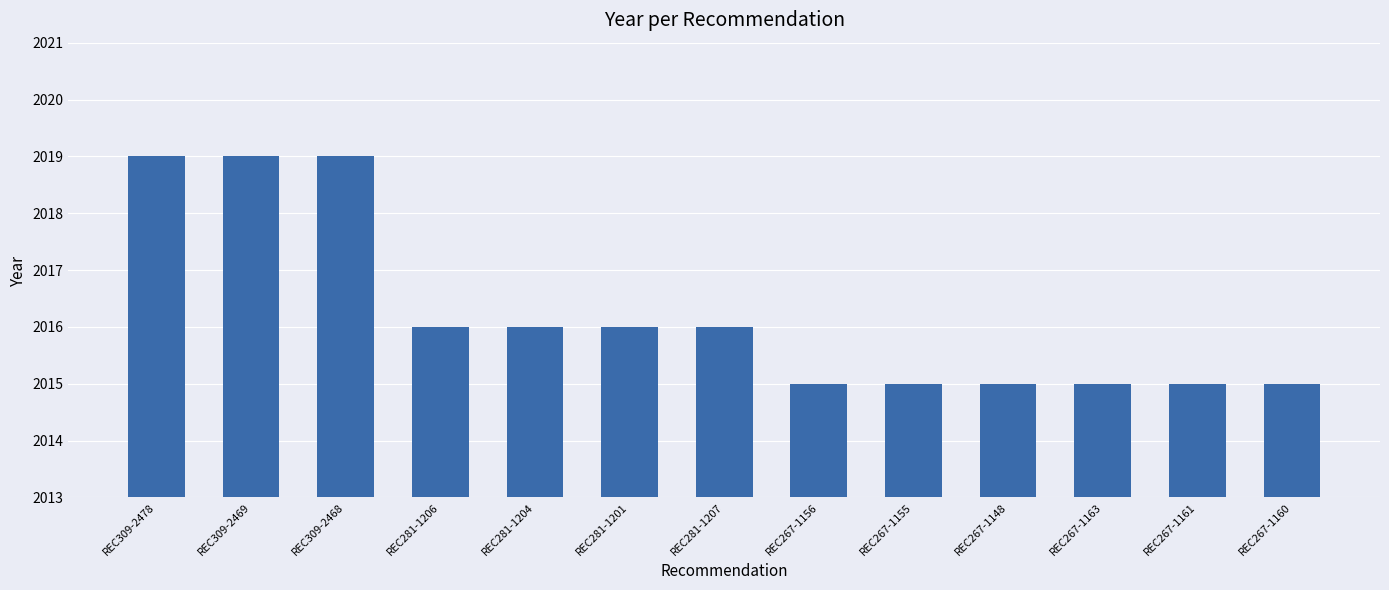

The value at REC267-1163 is 2015. True or false?

True